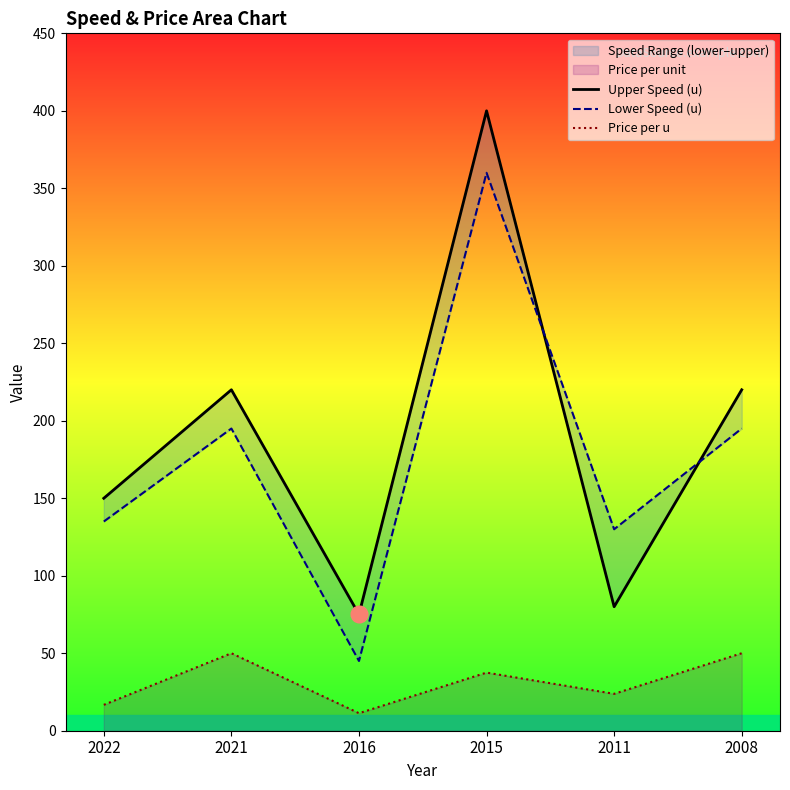

Where is Lower Speed (u) nearest to the value 202?

2021